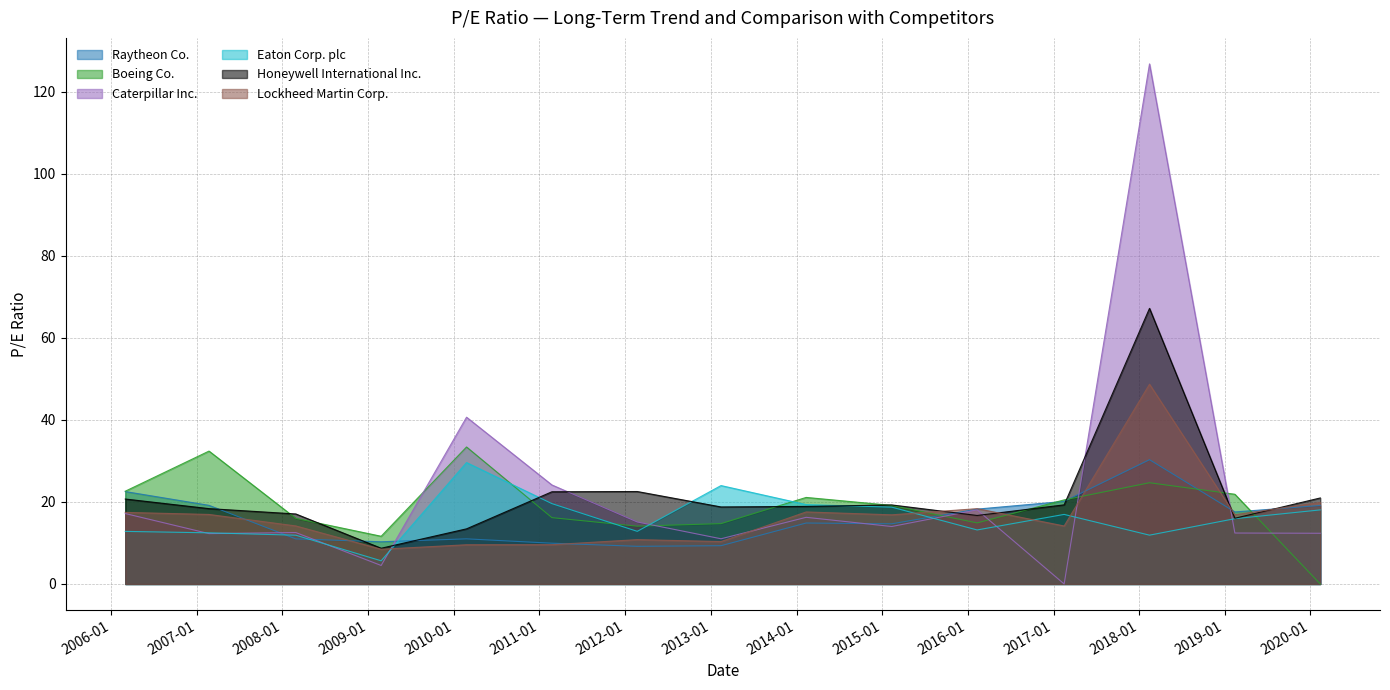

Rank the series at 2017-02-15 from highest to lowest value.

Boeing Co., Raytheon Co., Honeywell International Inc., Eaton Corp. plc, Lockheed Martin Corp., Caterpillar Inc.